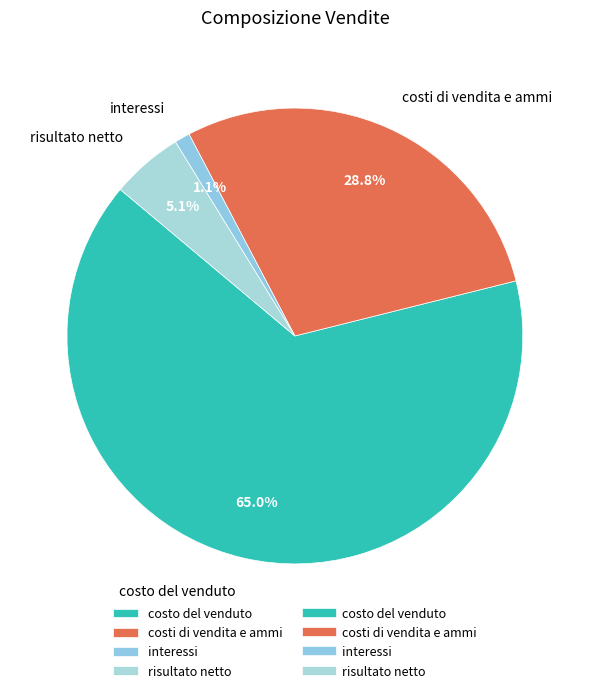

True or false: risultato netto accounts for 1% of the total.

False